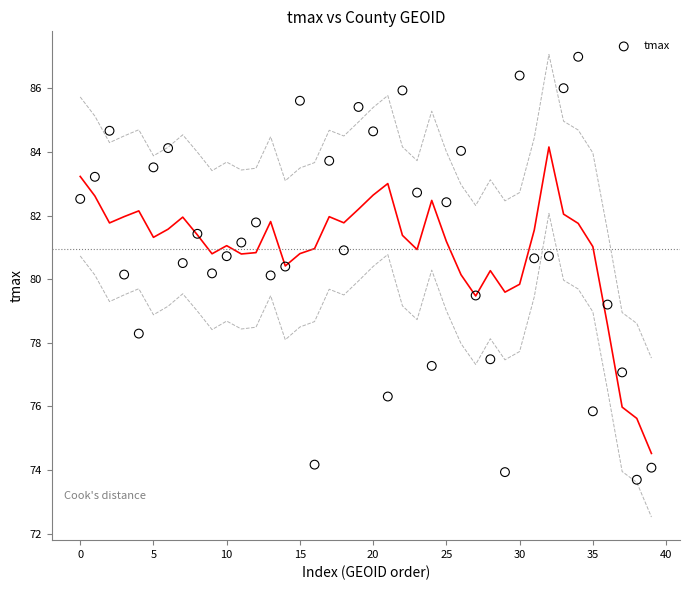

What is the range of Y values (max minus min)?

13.3